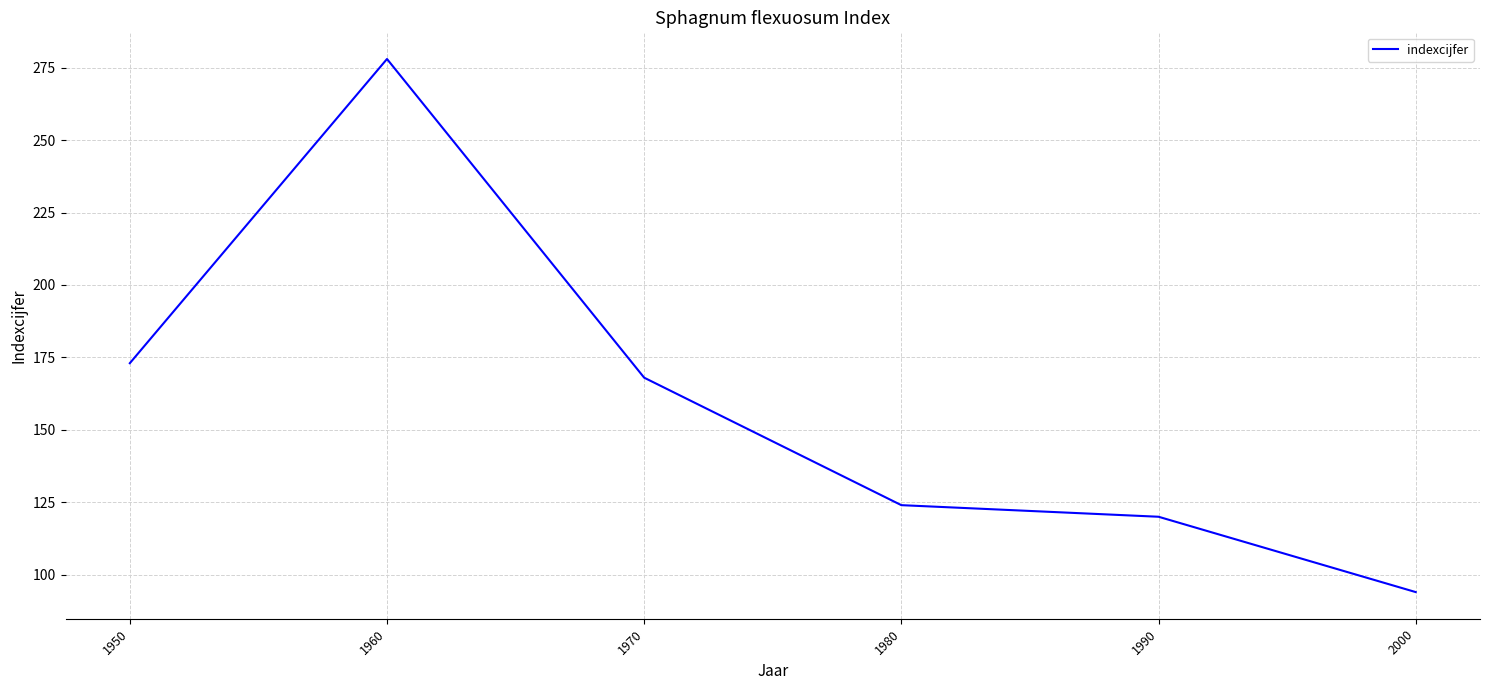

Reading left to right, what are all the values shown in this chart?

1950=173	1960=278	1970=168	1980=124	1990=120	2000=94